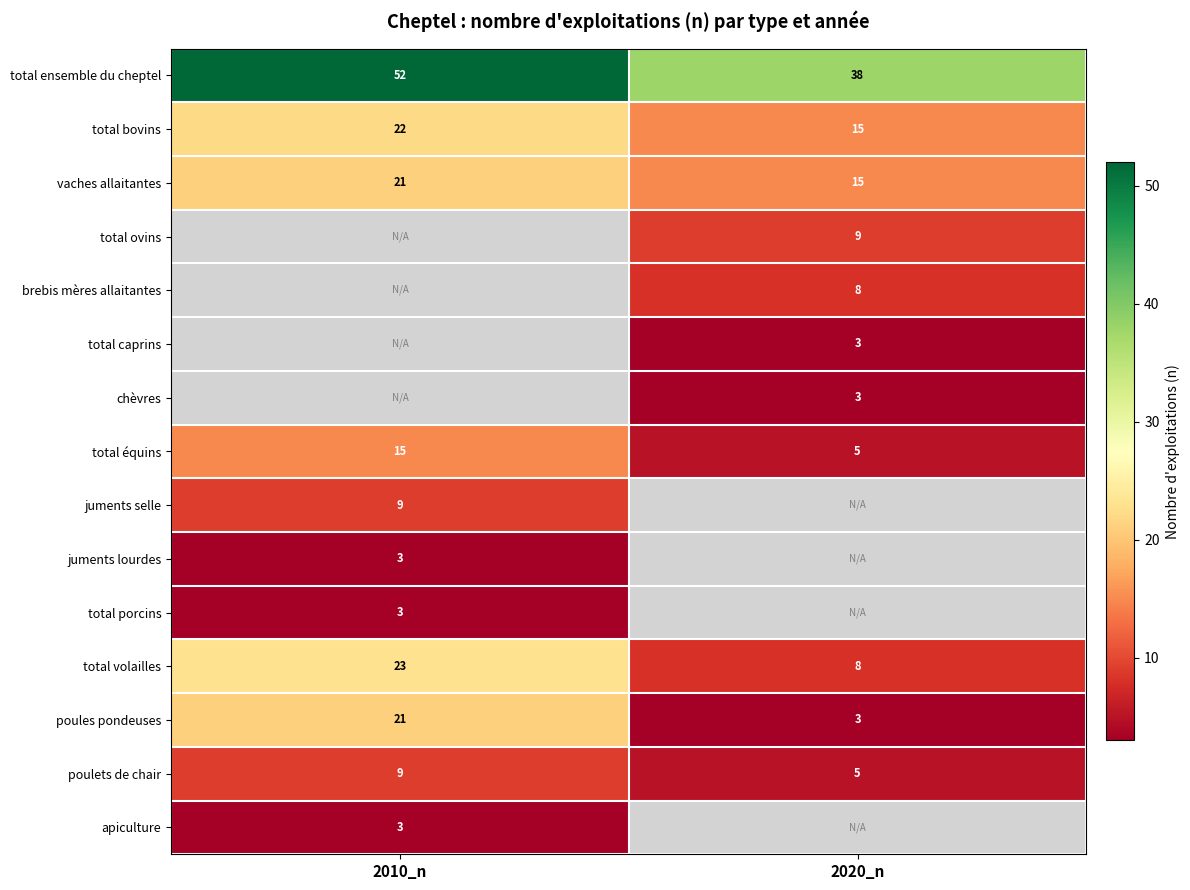

Which category has the highest value in the total équins series?

2010_n